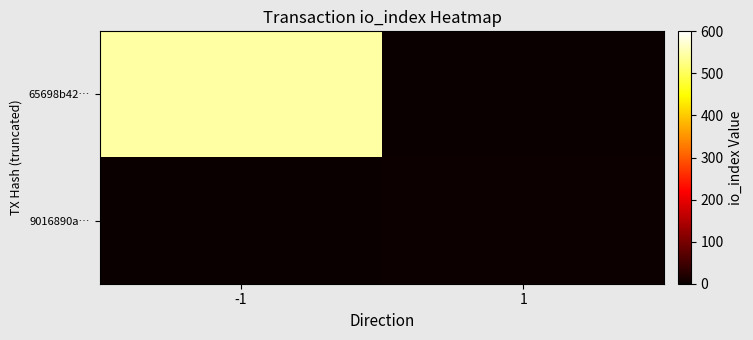

What is the difference between the highest and lowest values at -1?

545